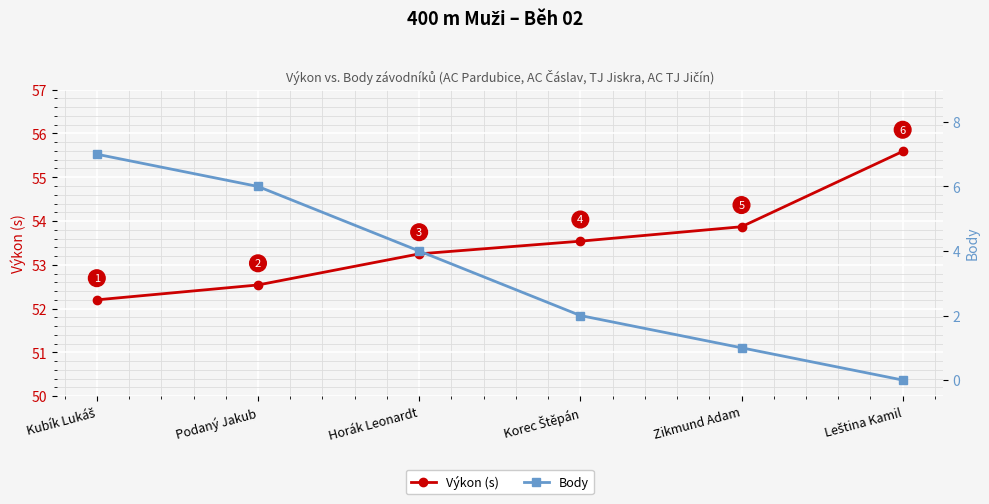

Where is Výkon (s) nearest to the value 53?

Horák Leonardt